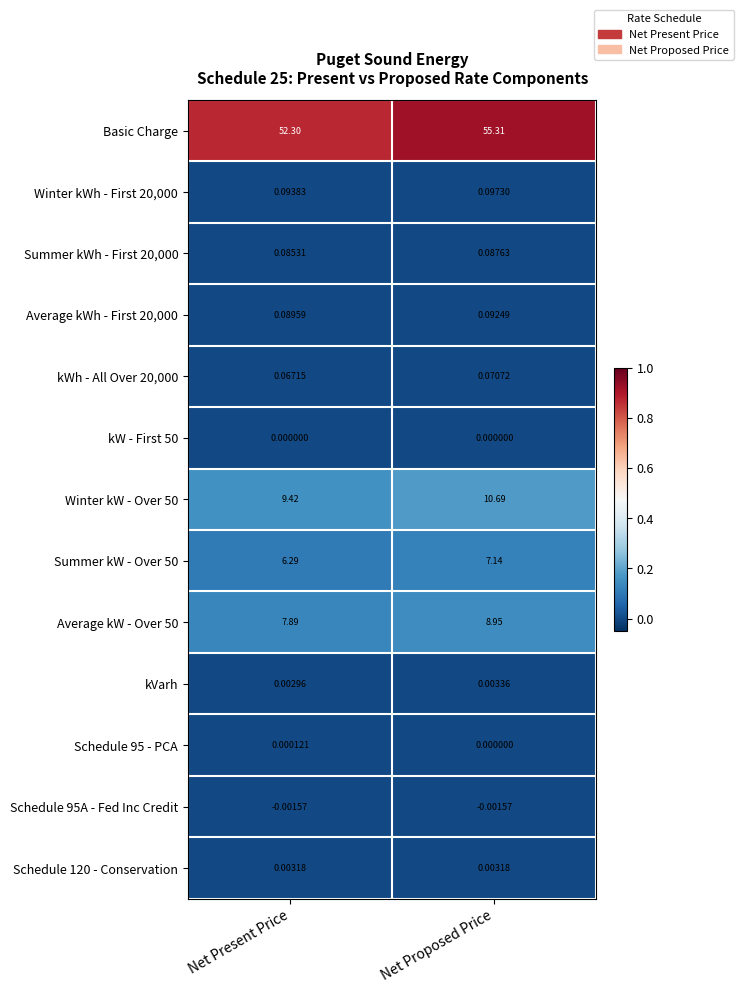

Which series changed the most between Net Present Price and Net Proposed Price?

Basic Charge